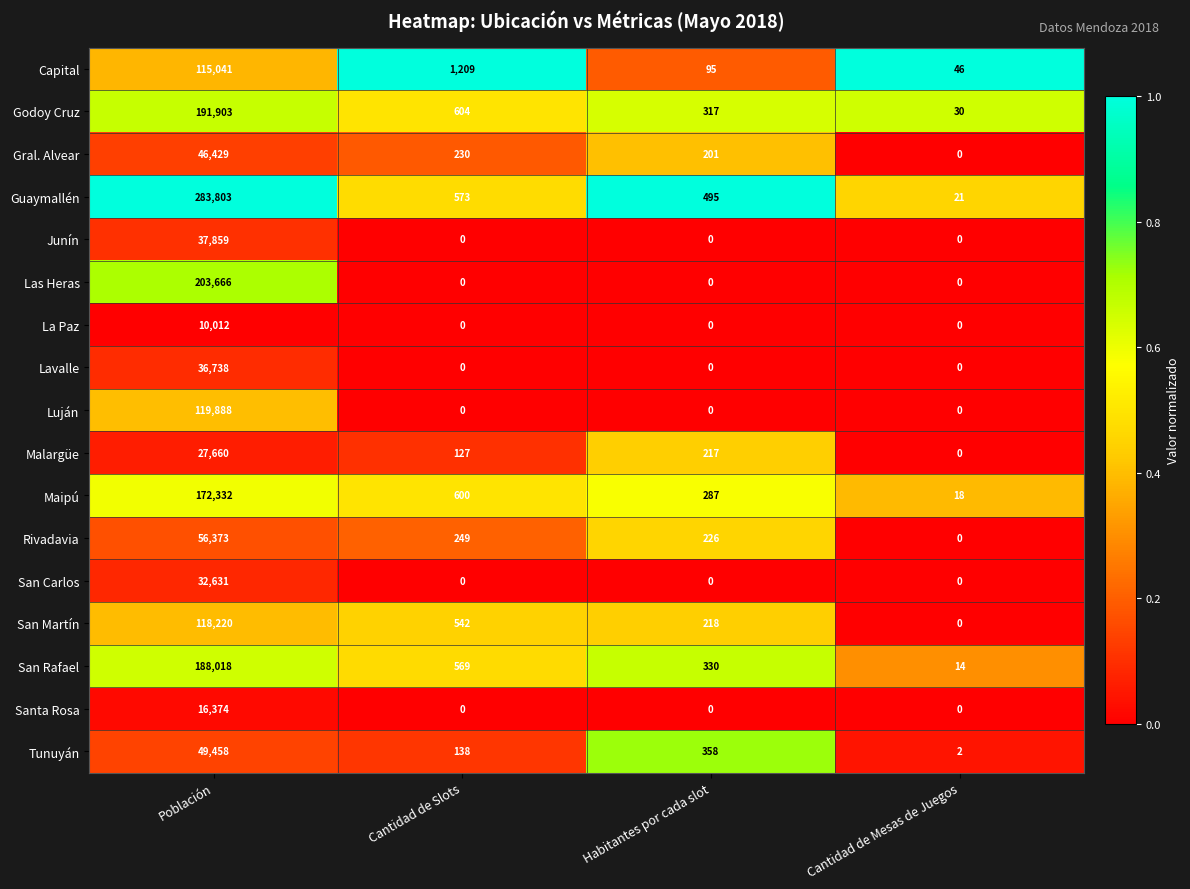

Where does the San Martín series first go above 542?

Población